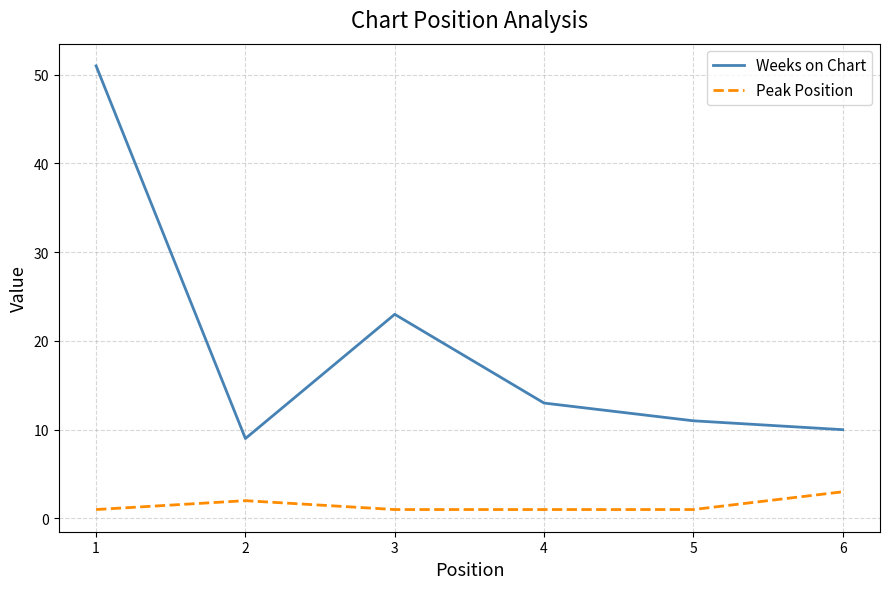

What is the sum of the Weeks on Chart values at 6 and 4?

23